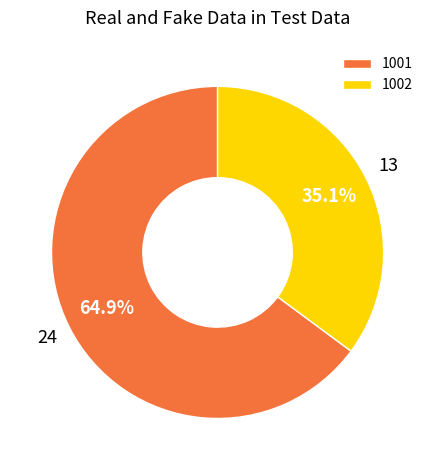

Is the sum of 1002 and 1001 greater than half?

Yes